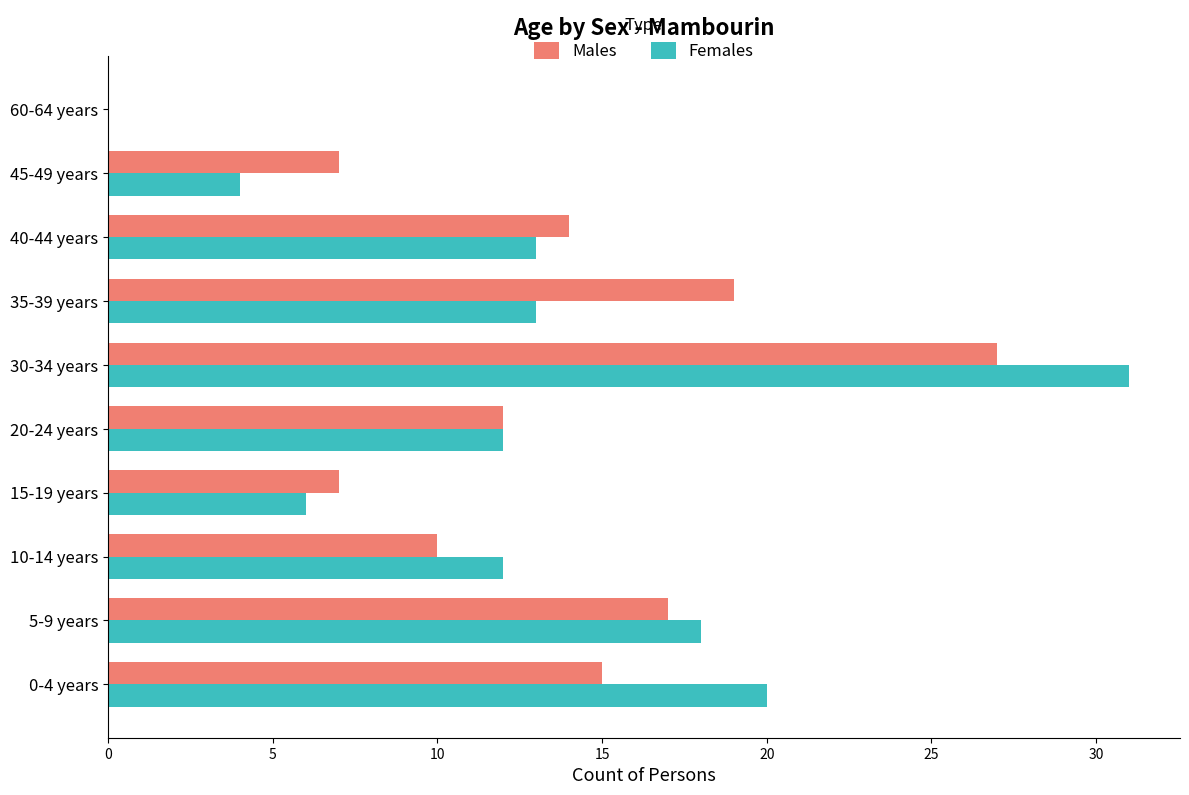

What is the greatest value displayed?

31